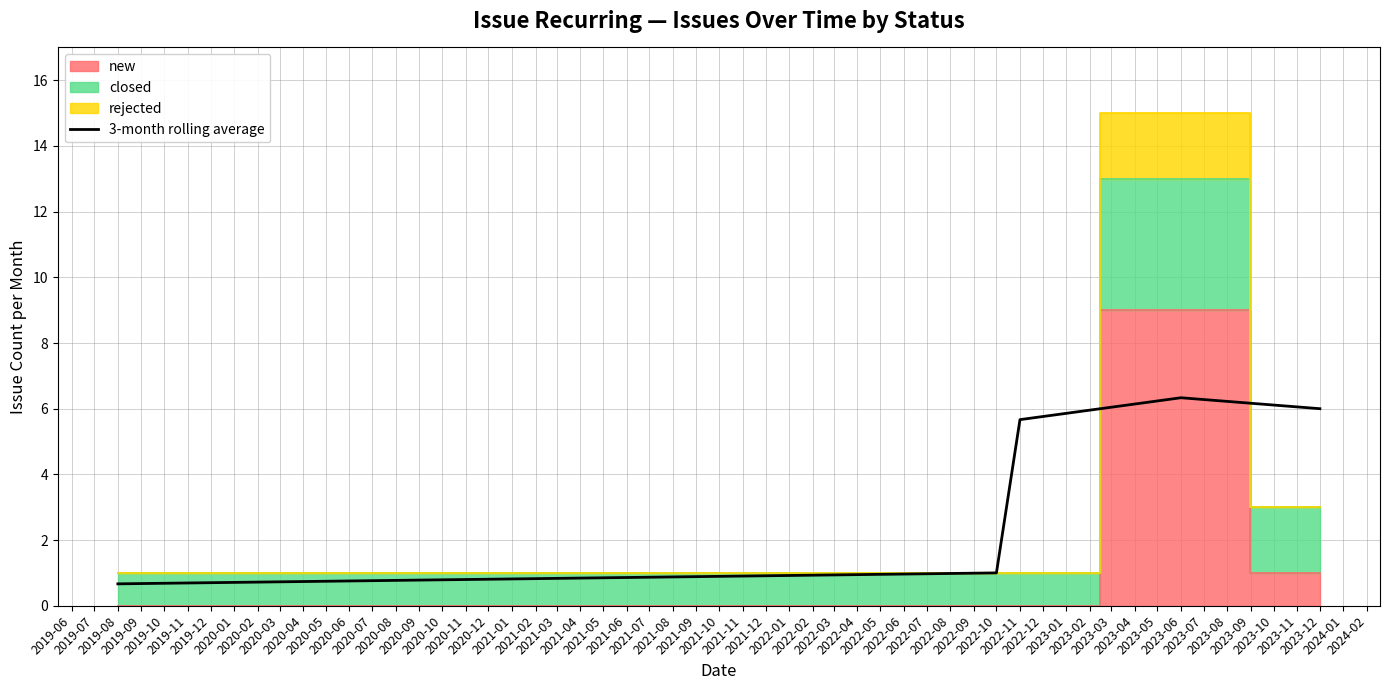

What is the sum of all values?

19.7